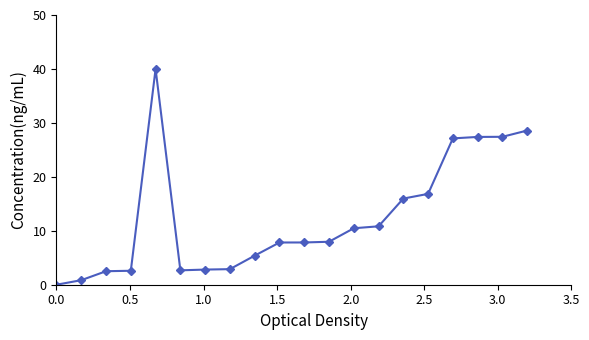

Is this an area chart (filled region under the line)?

No